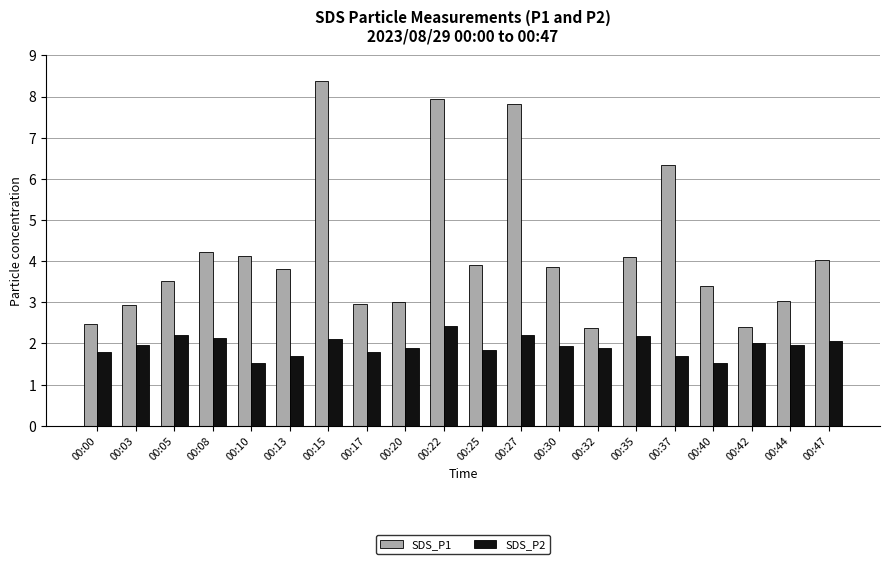

Reading left to right, what are all the values shown in this chart?

SDS_P1: 2.5	2.9	3.5	4.2	4.1	3.8	8.4	3.0	3.0	7.9	3.9	7.8	3.9	2.4	4.1	6.3	3.4	2.4	3.0	4.0
SDS_P2: 1.8	2.0	2.2	2.1	1.5	1.7	2.1	1.8	1.9	2.4	1.8	2.2	1.9	1.9	2.2	1.7	1.5	2.0	2.0	2.1